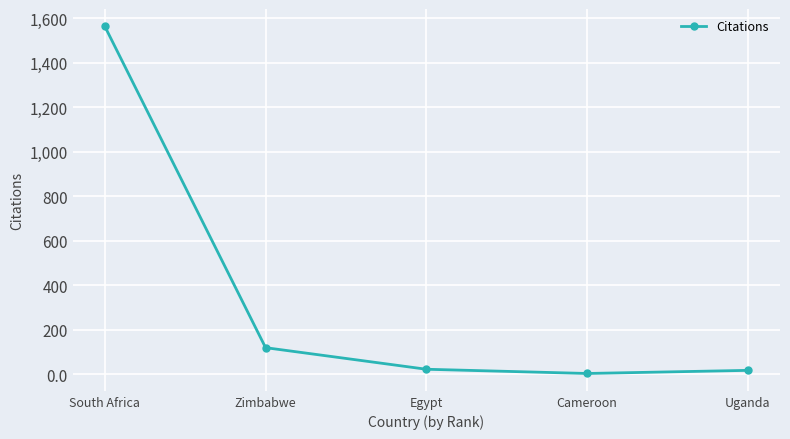

How many series are shown in this chart?

1